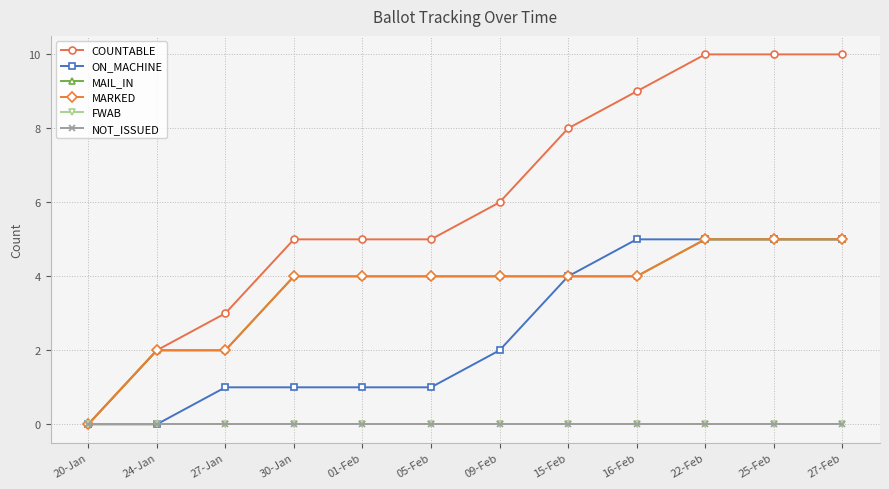

True or false: NOT_ISSUED and MARKED intersect in this chart.

False